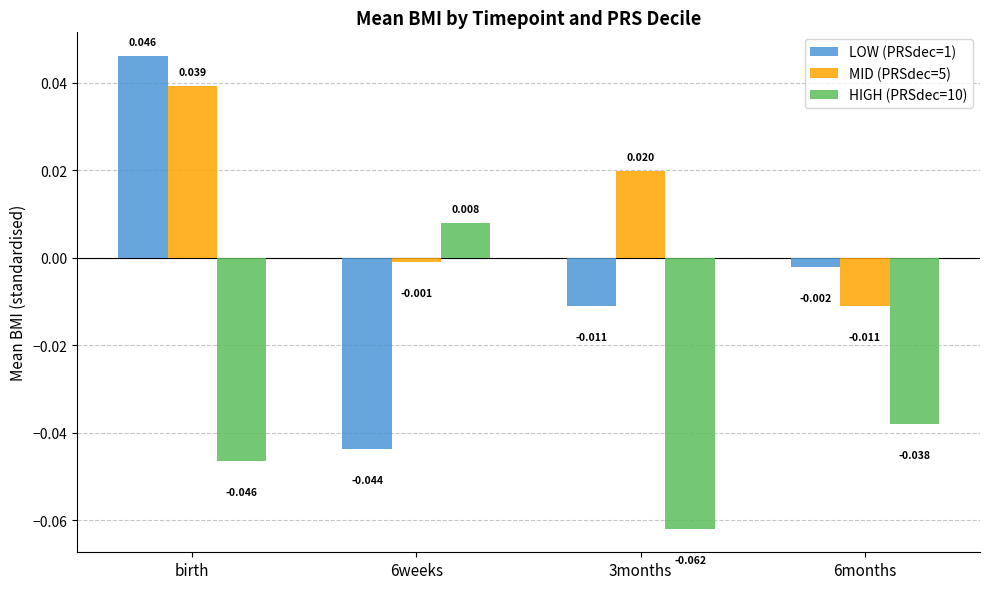

What position from the right is 3months?

2